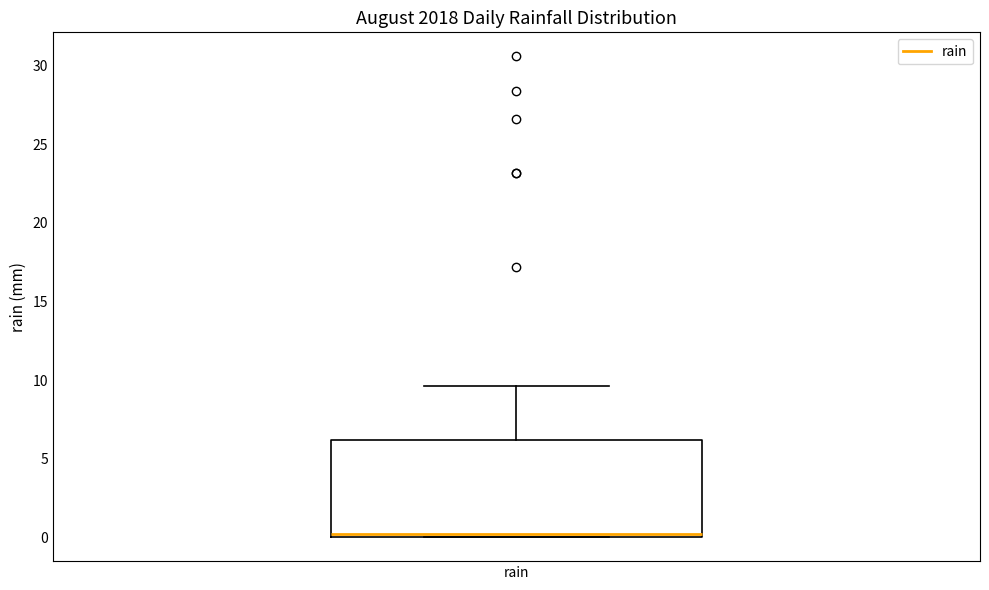

Transcribe this box plot: give where the median line is, the range the box spans, and where the two whiskers end, as read against the y-axis. The values are not printed on the chart, so give them approximately, as read against the axis.

median 0.0 (just above the box's lower edge), box 0.0 to 6.0, whiskers 0.0 to 9.5